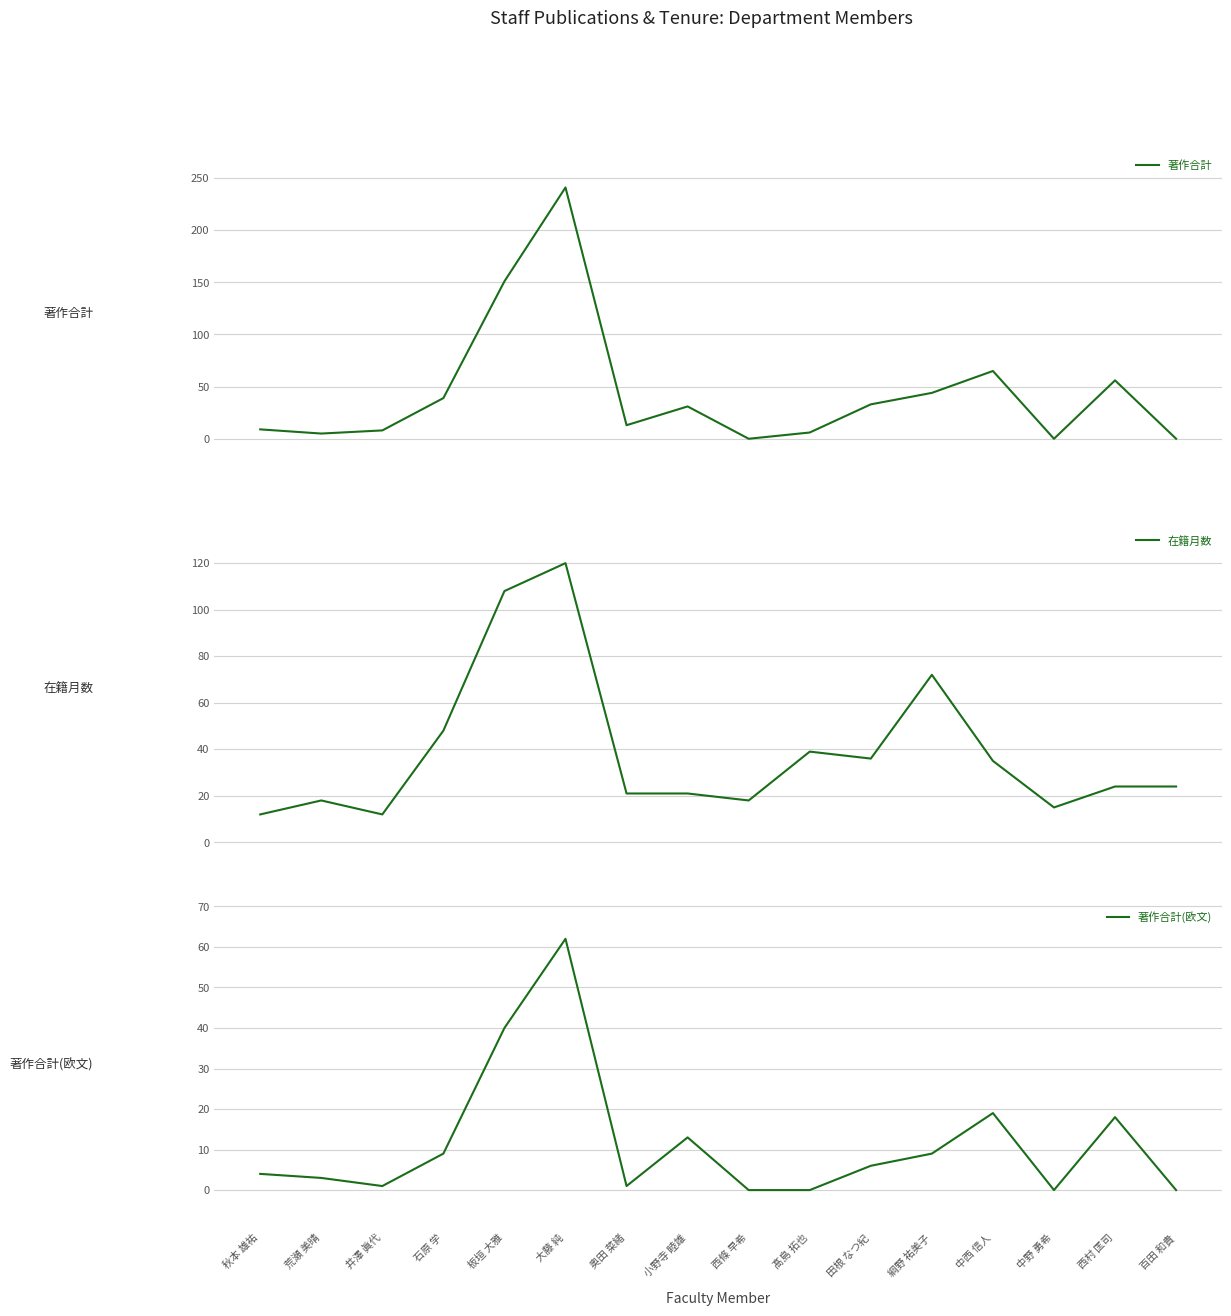

What is the spread (max minus min) of values at 荒瀬 美晴?

15